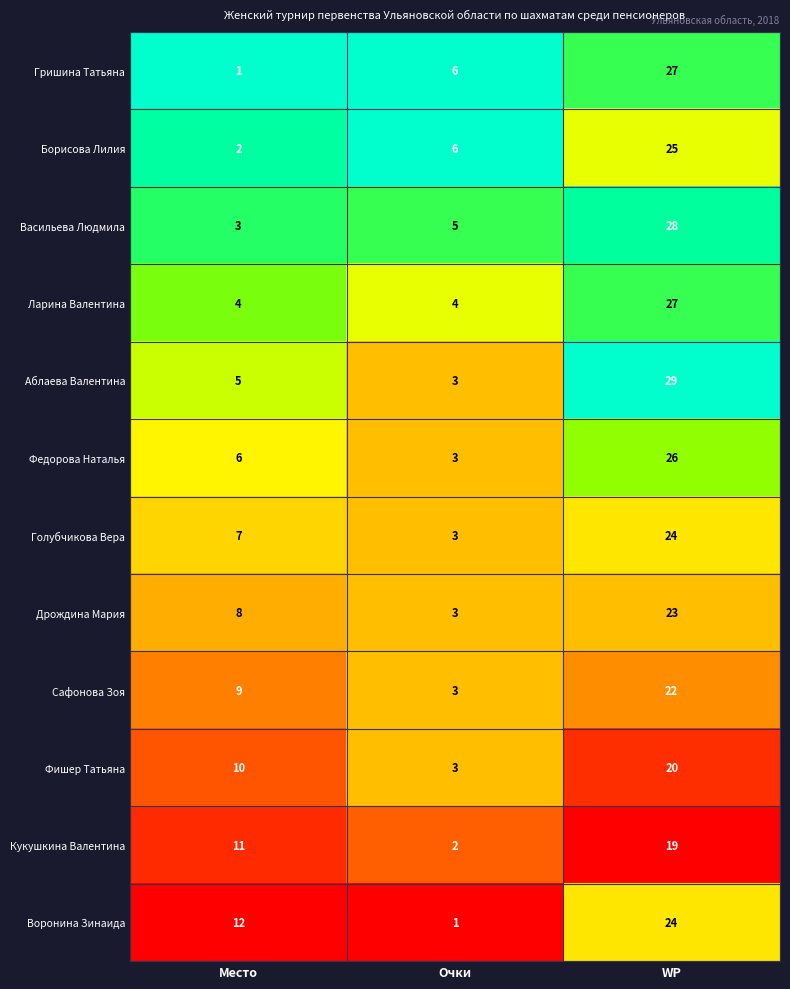

Is it true that Борисова Лилия equals 35 at WP?

False